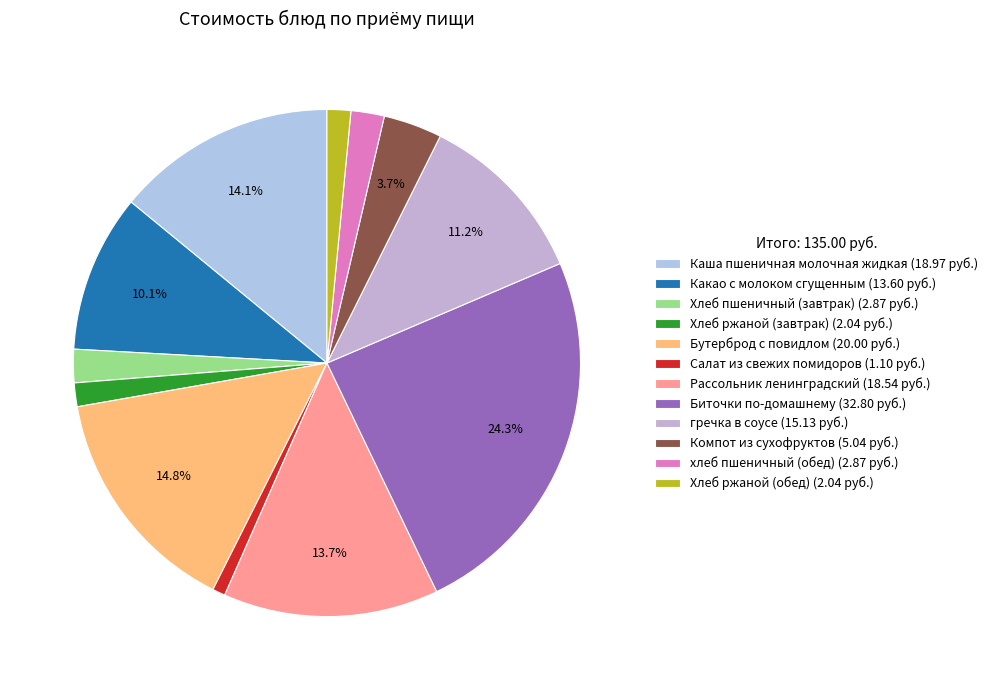

Is it true that Салат из свежих помидоров is 1% of the pie?

True